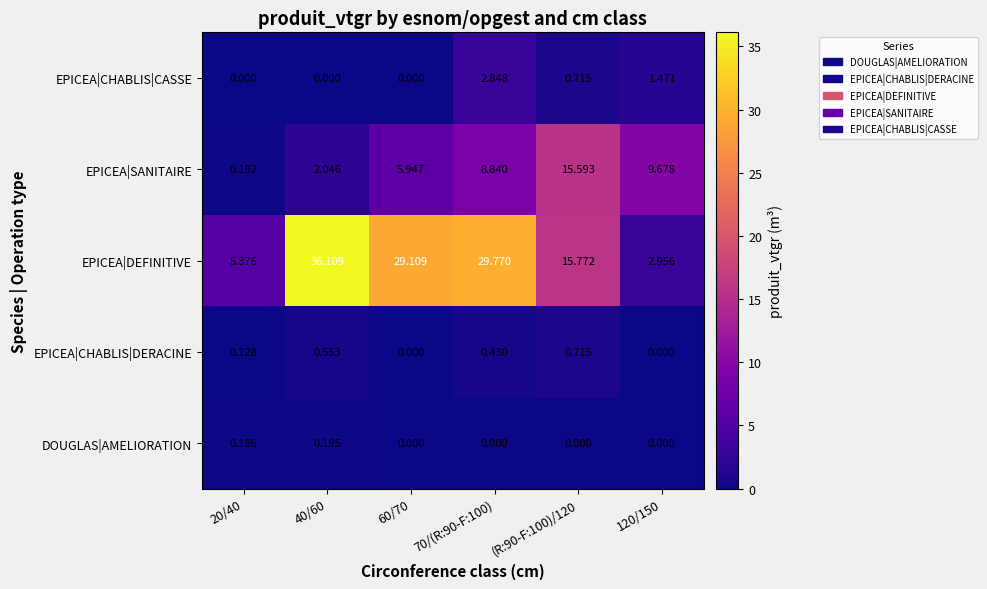

Which series has the largest total across all categories?

EPICEA|DEFINITIVE